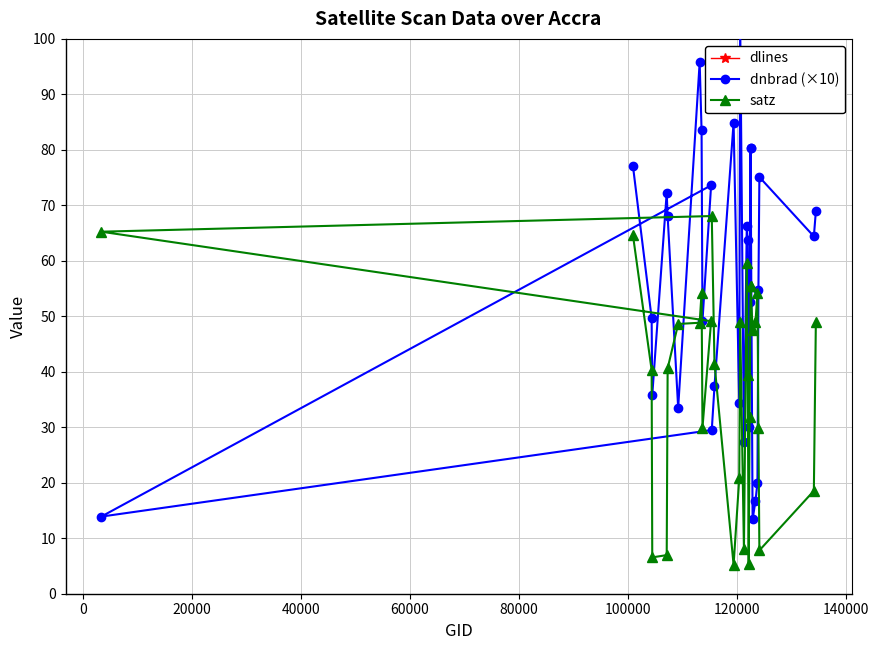

How many data points in dlines are above 1850?

14